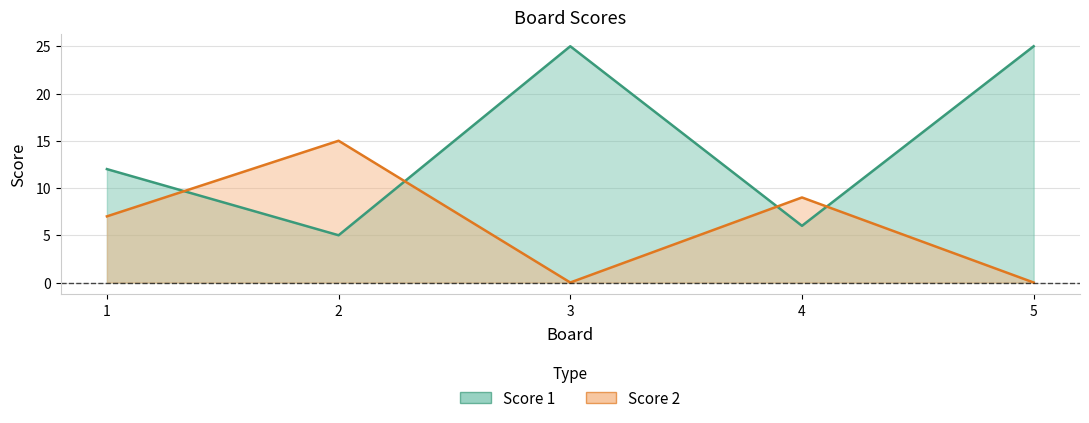

What is the sum of the Score 1 values at 1 and 2?

17